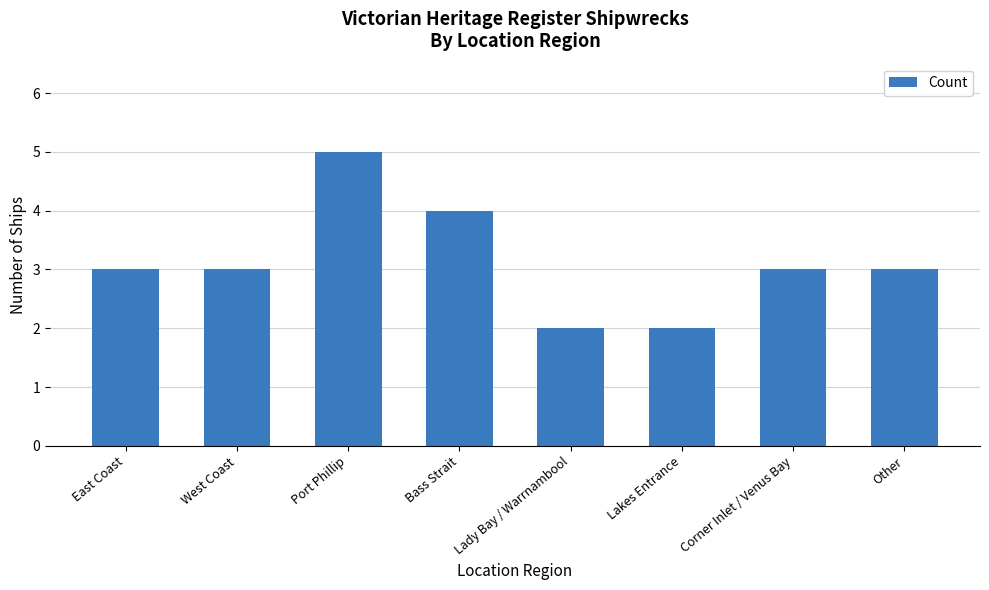

What is the value of the 3rd bar from the left?

5